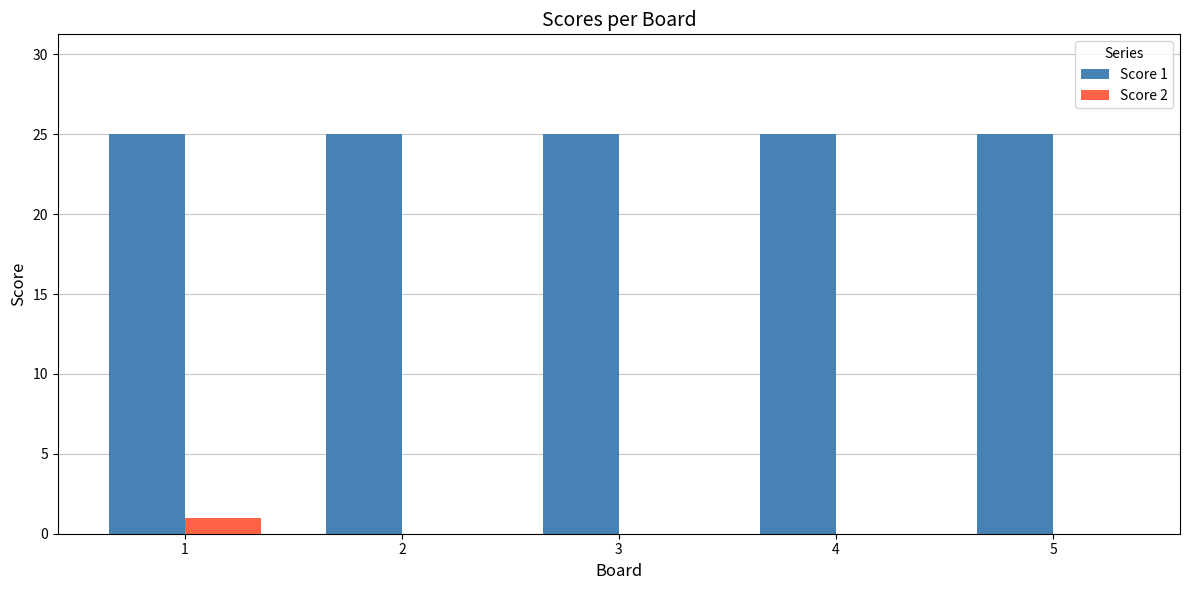

How many distinct data groups are displayed?

2